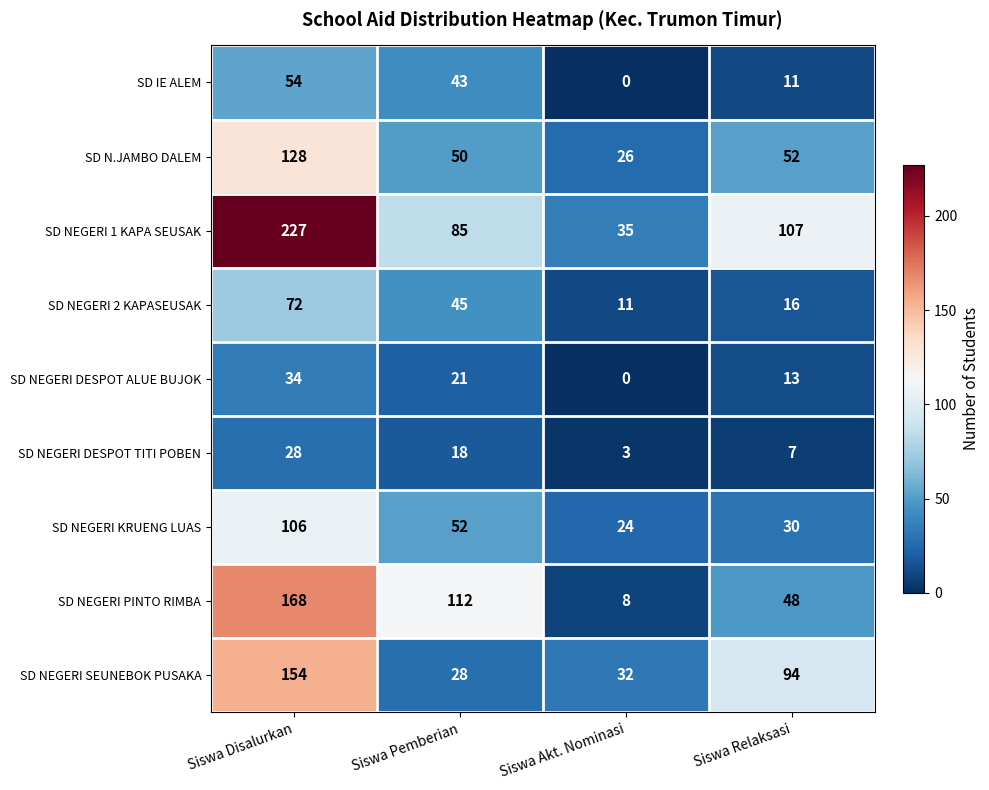

At which category is the sum across all series the highest?

Siswa Disalurkan